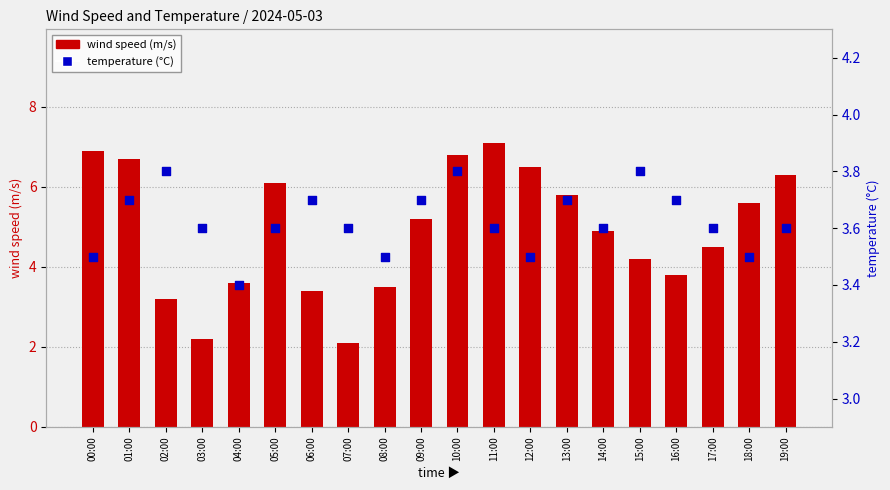

What are all the series names shown in the legend?

wind speed (m/s), temperature (°C)